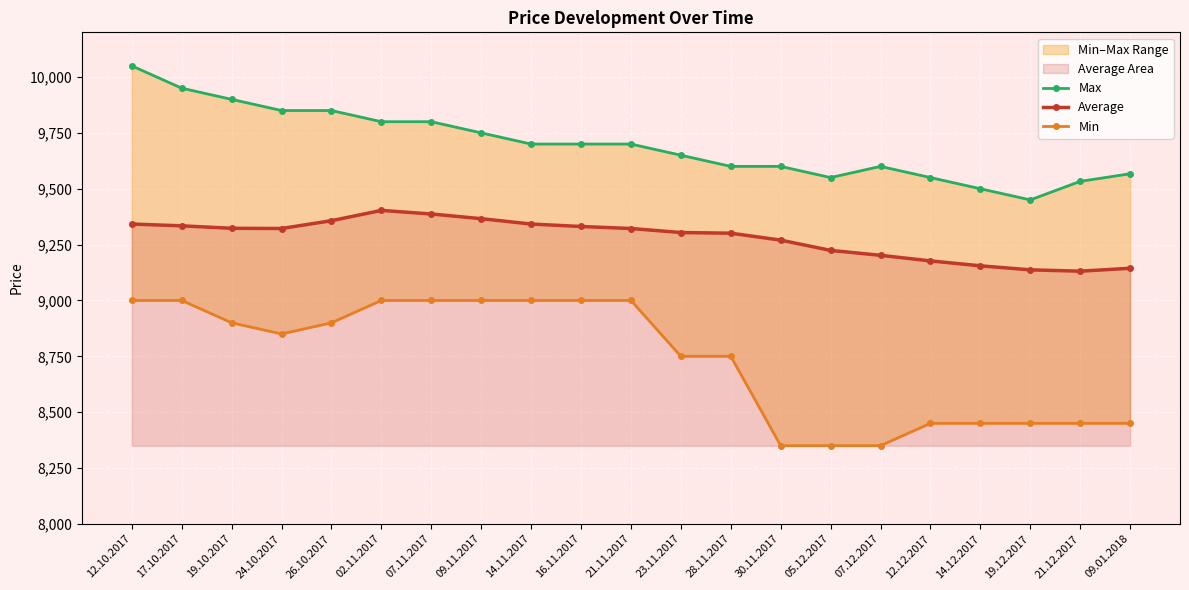

Is it true that Max equals 4937 at 21.11.2017?

False